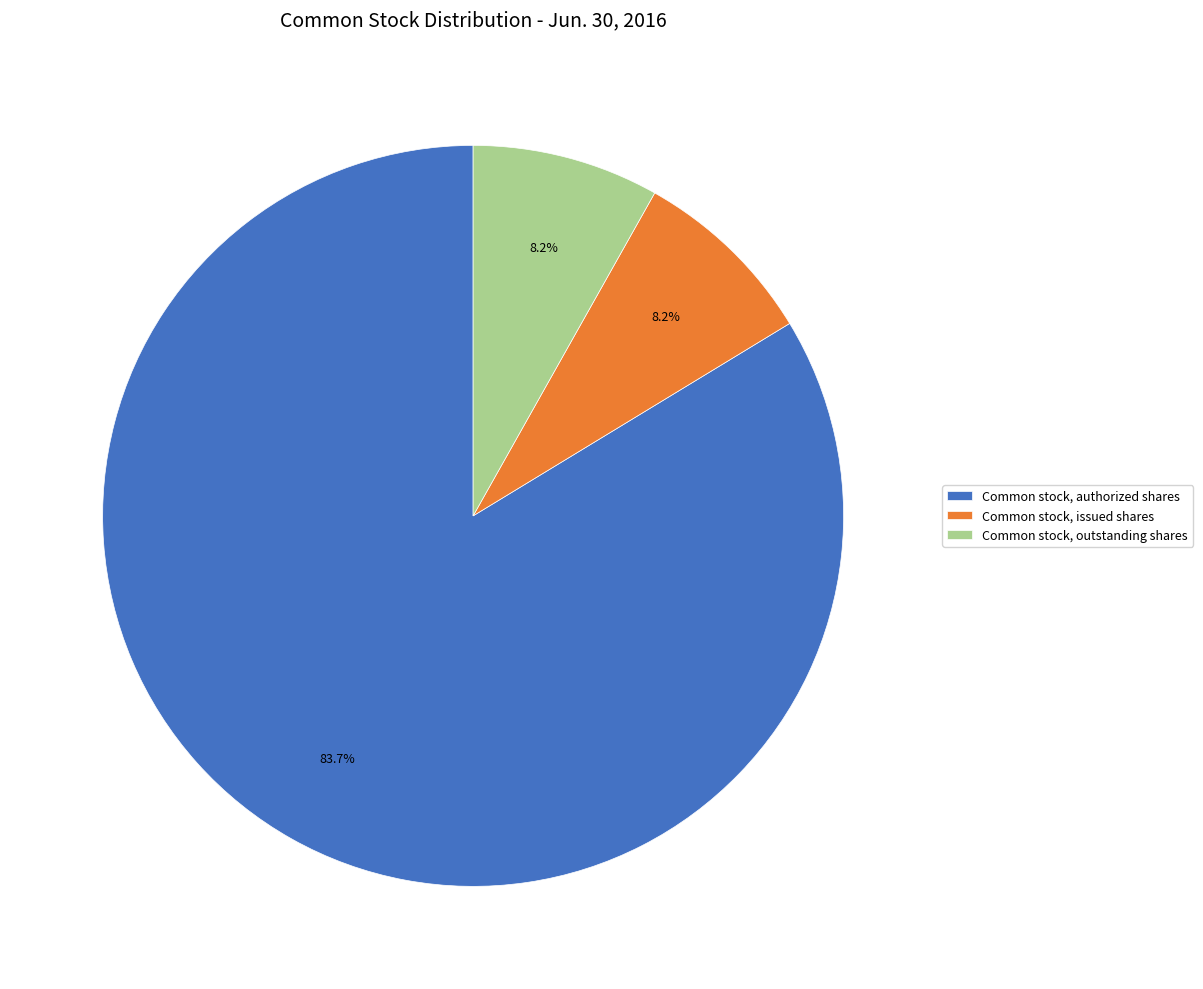

Does any single category account for the majority?

Yes